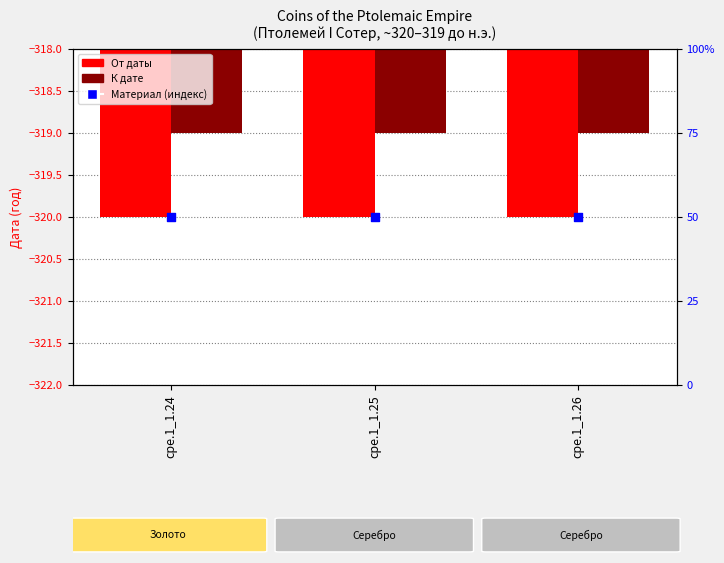

At which category is the sum across all series the highest?

cpe.1_1.24